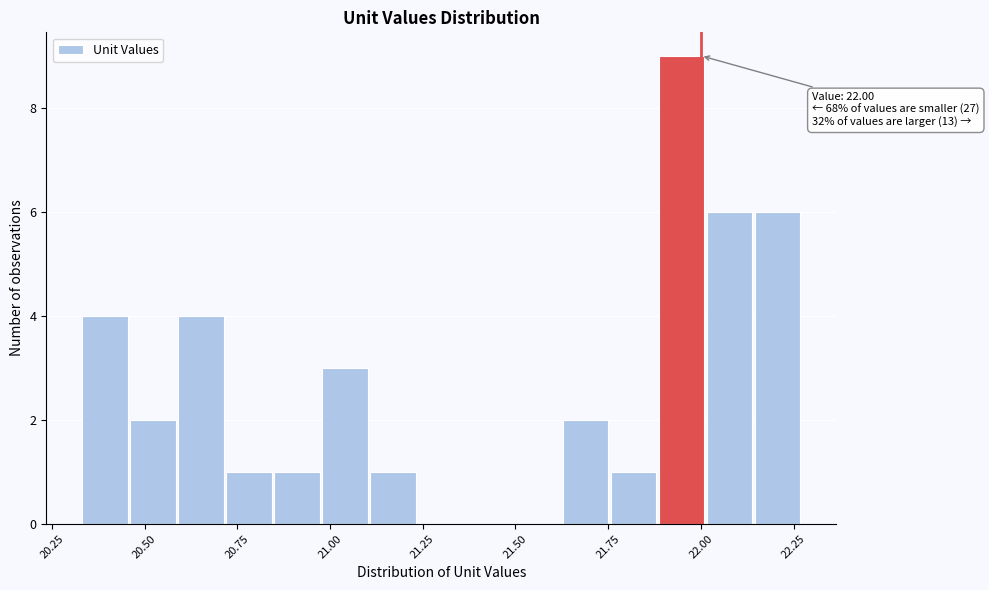

Around what value on the x-axis is the tallest bar? Give the approximate position of its centre, as read against the axis.

21.95